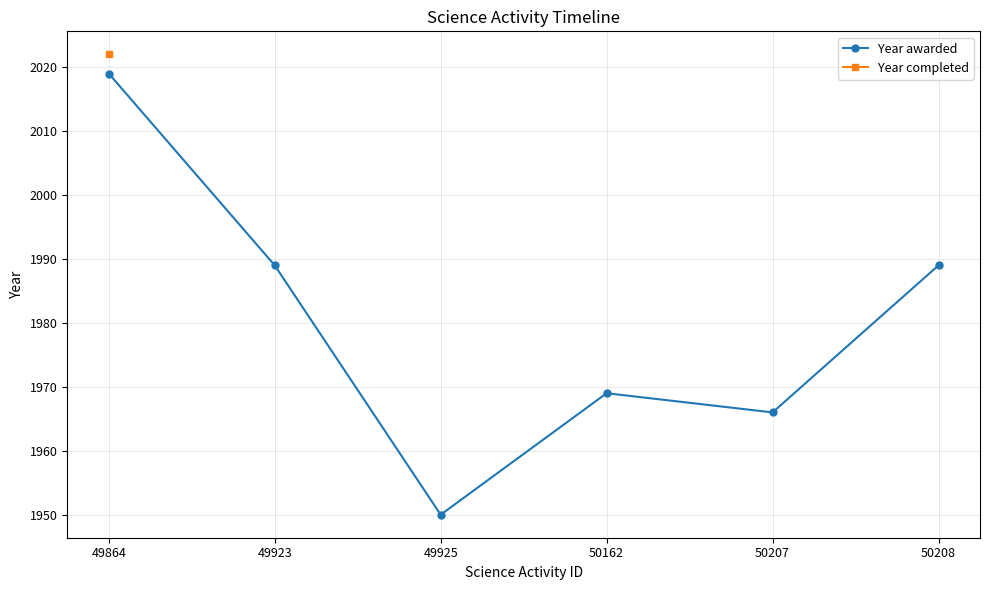

Which has a higher value, 49864 or 49923?

49864